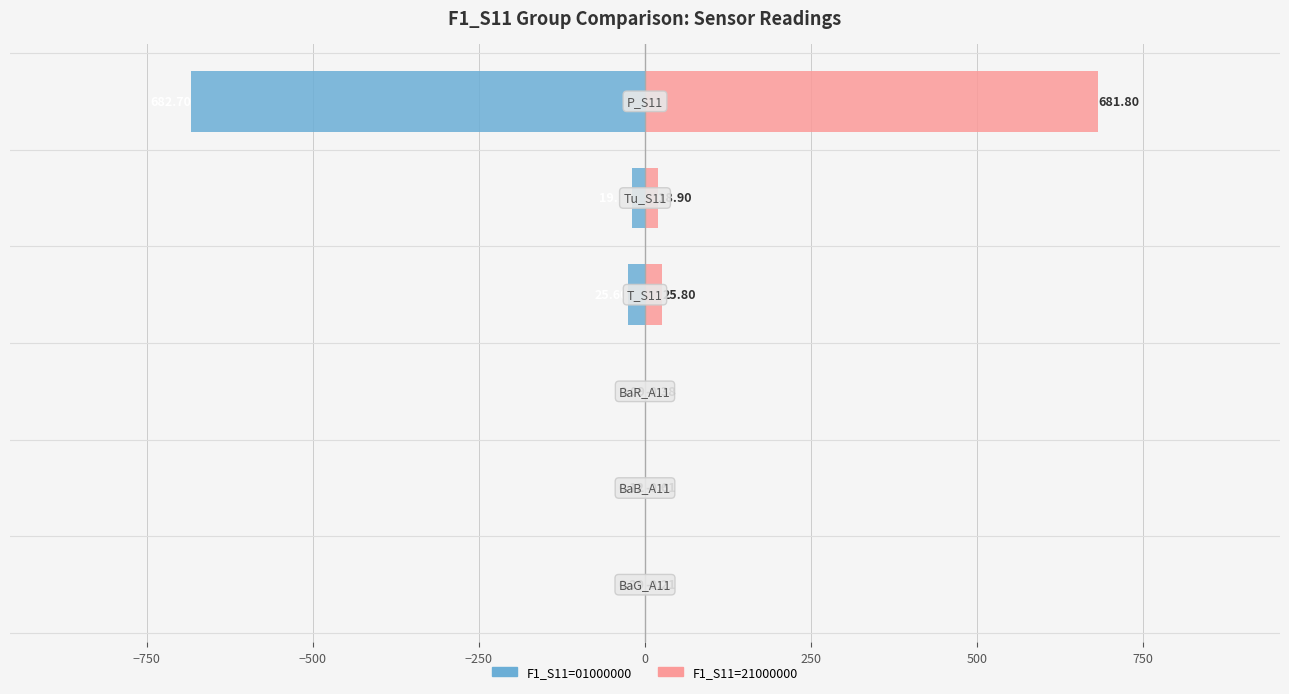

What is the greatest value displayed?

681.8